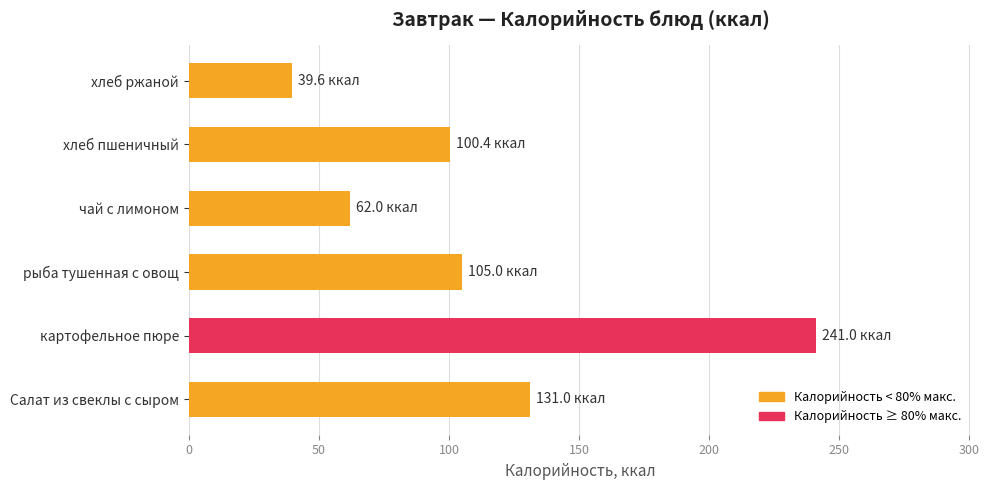

Which label corresponds to the smallest value in the chart?

хлеб ржаной